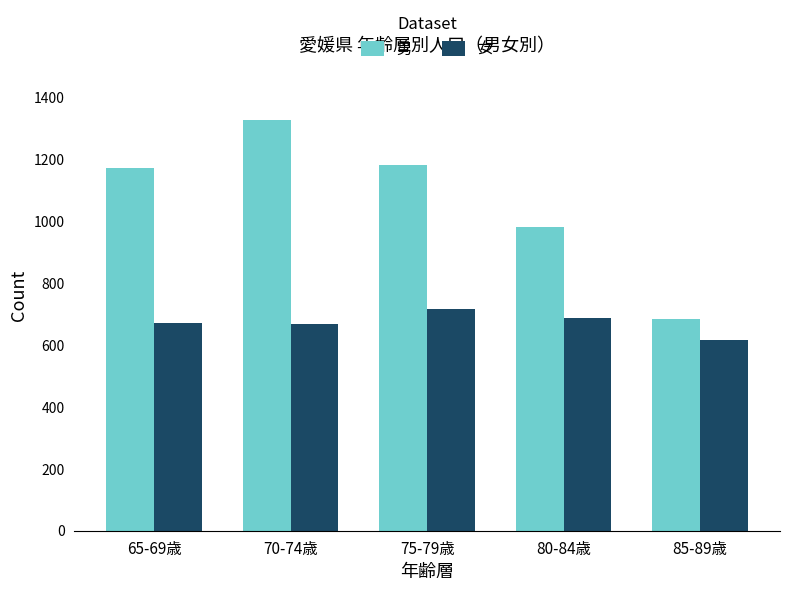

What is the minimum value shown in the chart?

615